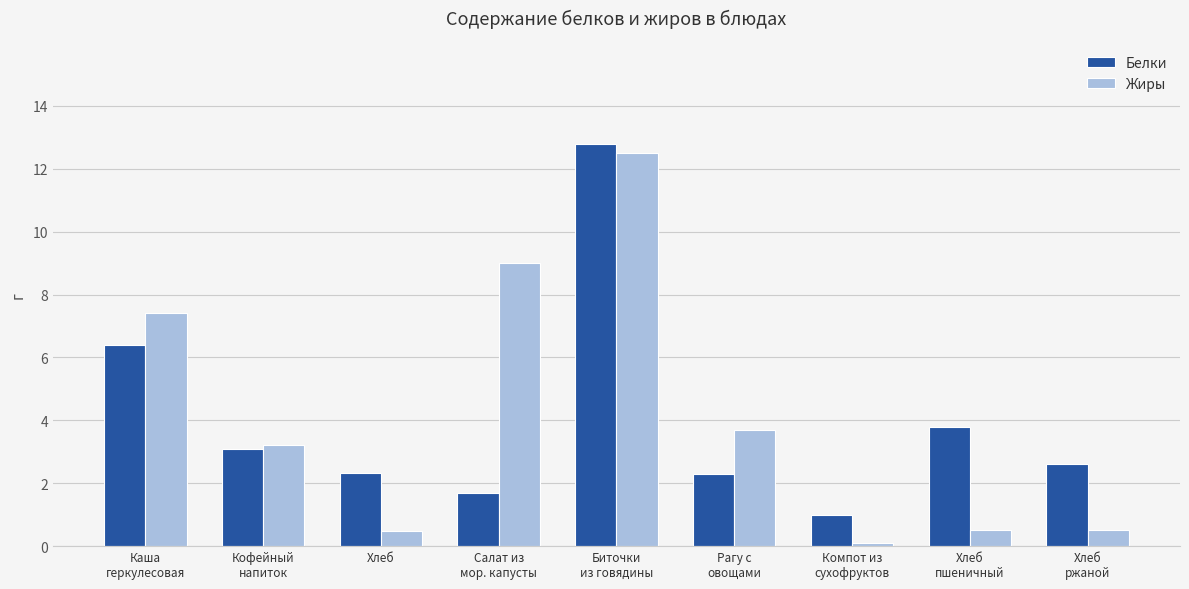

What is the lowest value of the Белки series?

1.0